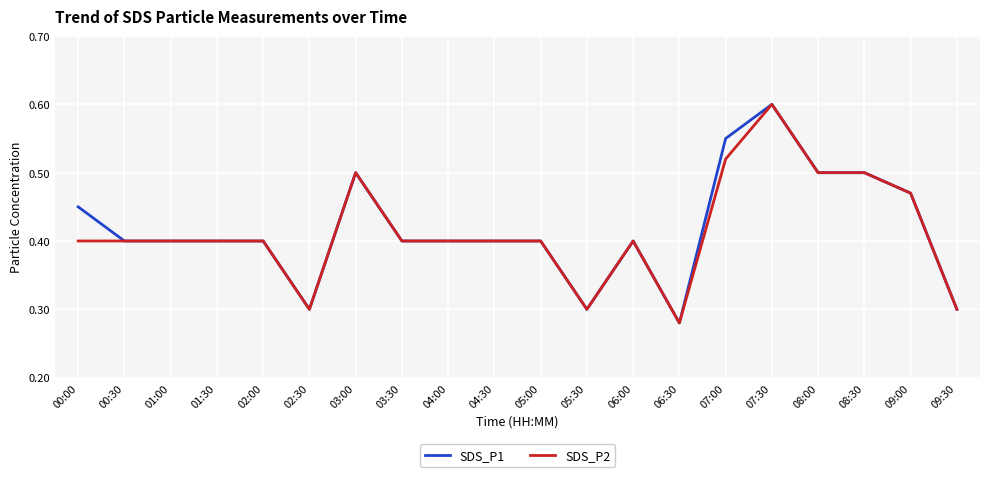

At which category does the chart reach its peak across all series?

07:30